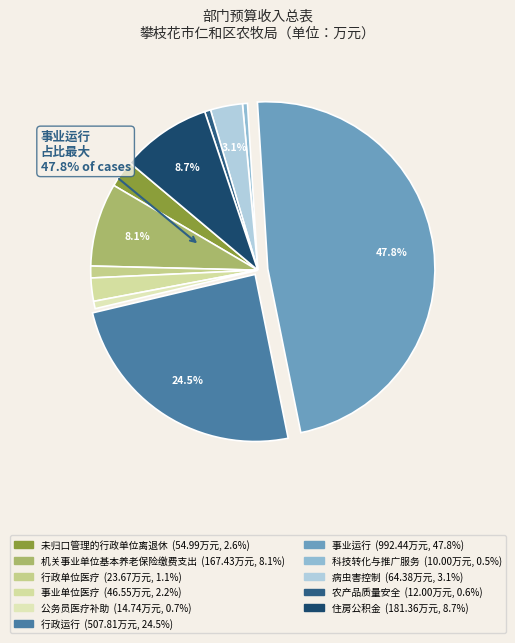

What percentage do 行政运行 and 行政单位医疗 together represent?

25.6%